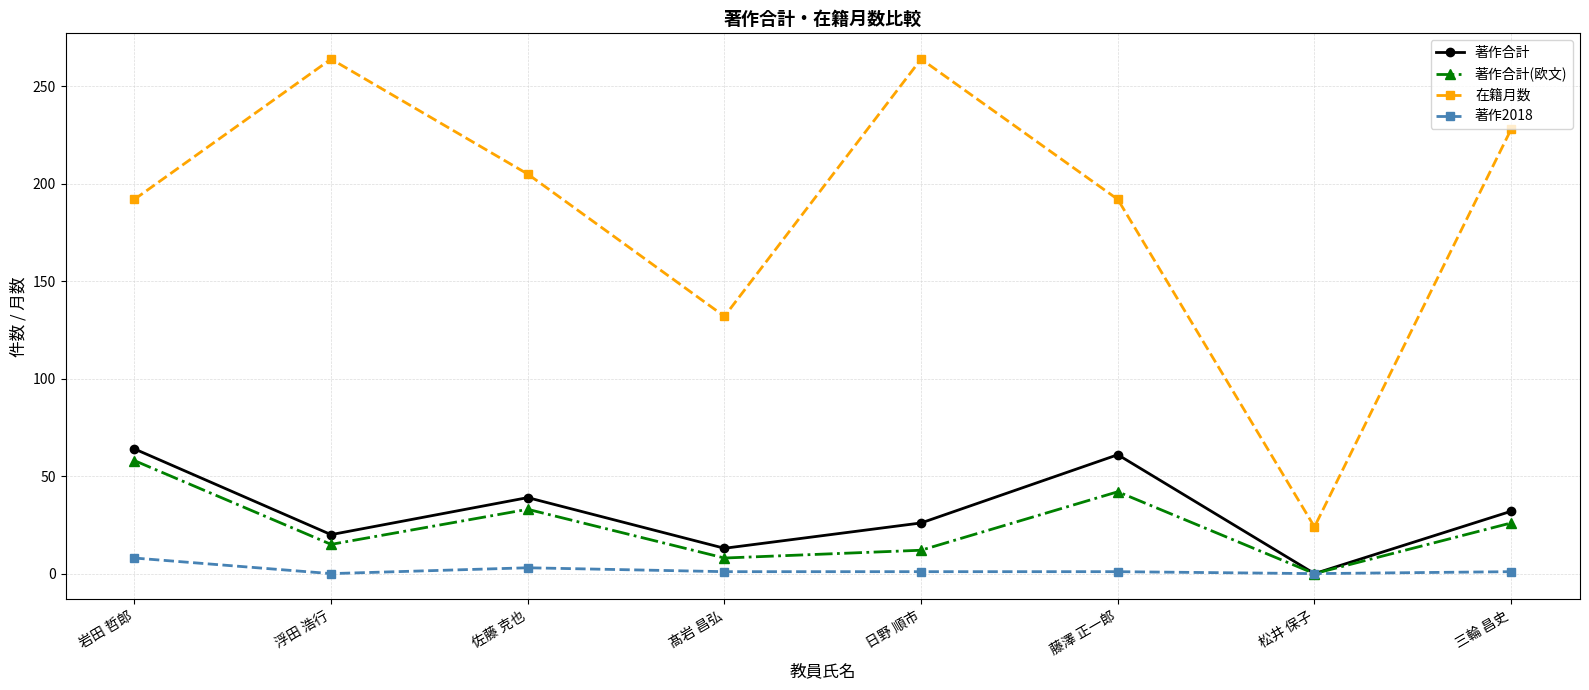

Rank the categories by 著作合計 value from highest to lowest.

岩田 哲郎, 藤澤 正一郎, 佐藤 克也, 三輪 昌史, 日野 順市, 浮田 浩行, 髙岩 昌弘, 松井 保子